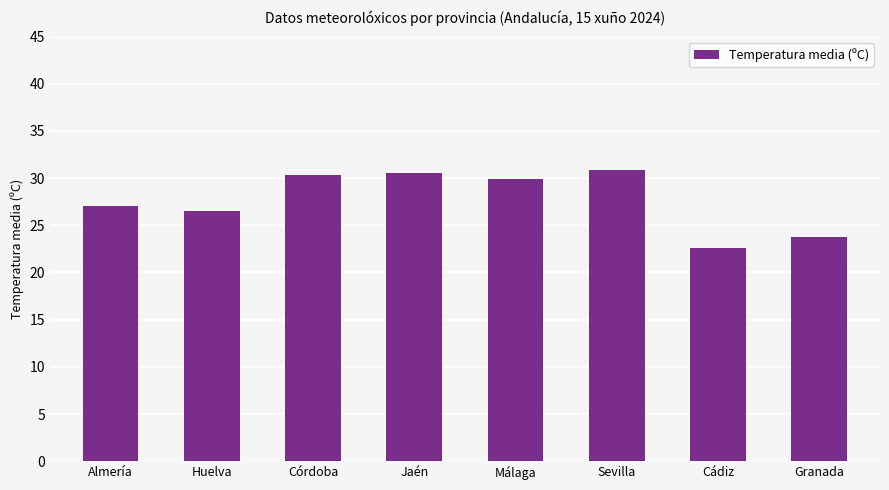

Which has a higher value, Cádiz or Córdoba?

Córdoba